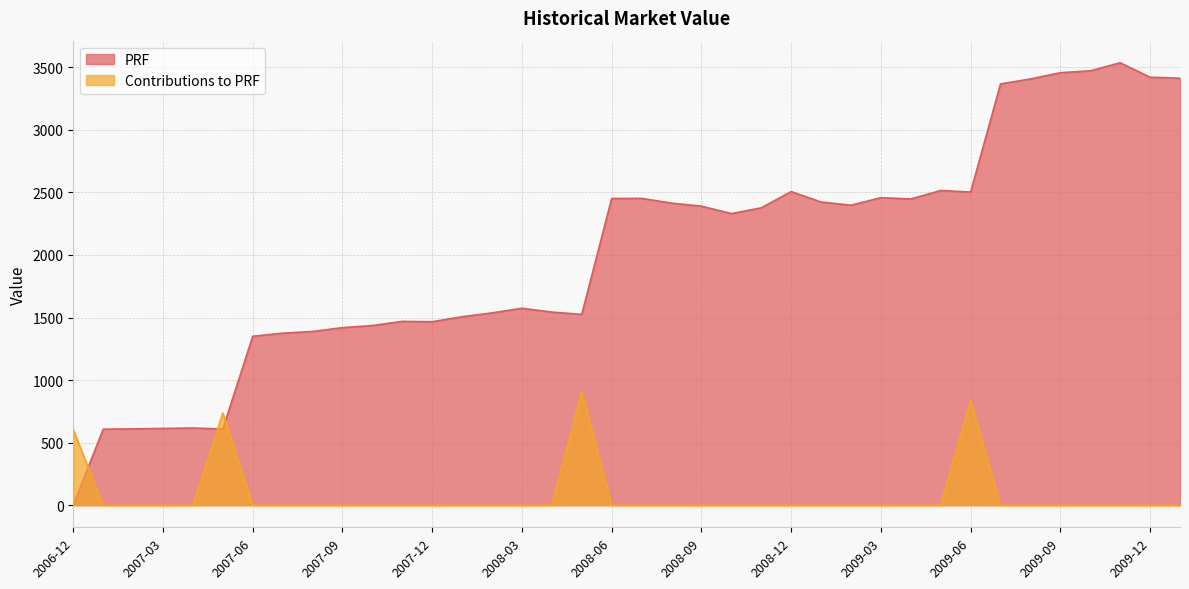

What are all the series names shown in the legend?

PRF, Contributions to PRF